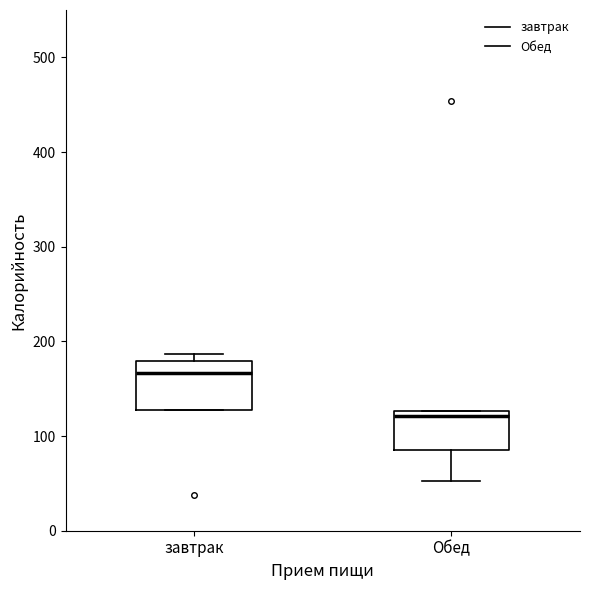

Where is the upper edge of the box for завтрак on the y-axis? The values are not printed on the chart, so give them approximately, as read against the axis.

180